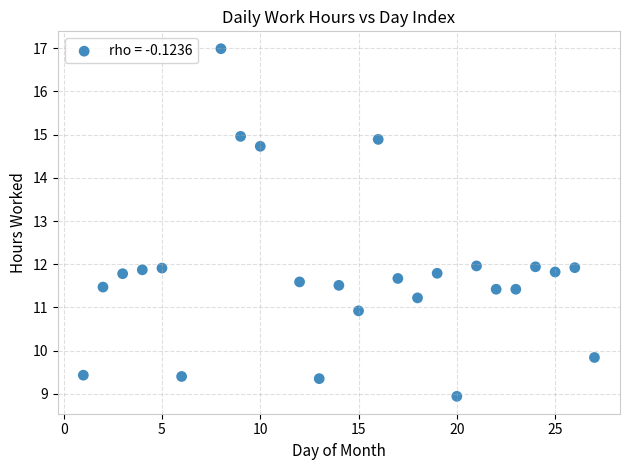

What is the range of X values (max minus min)?

26.0